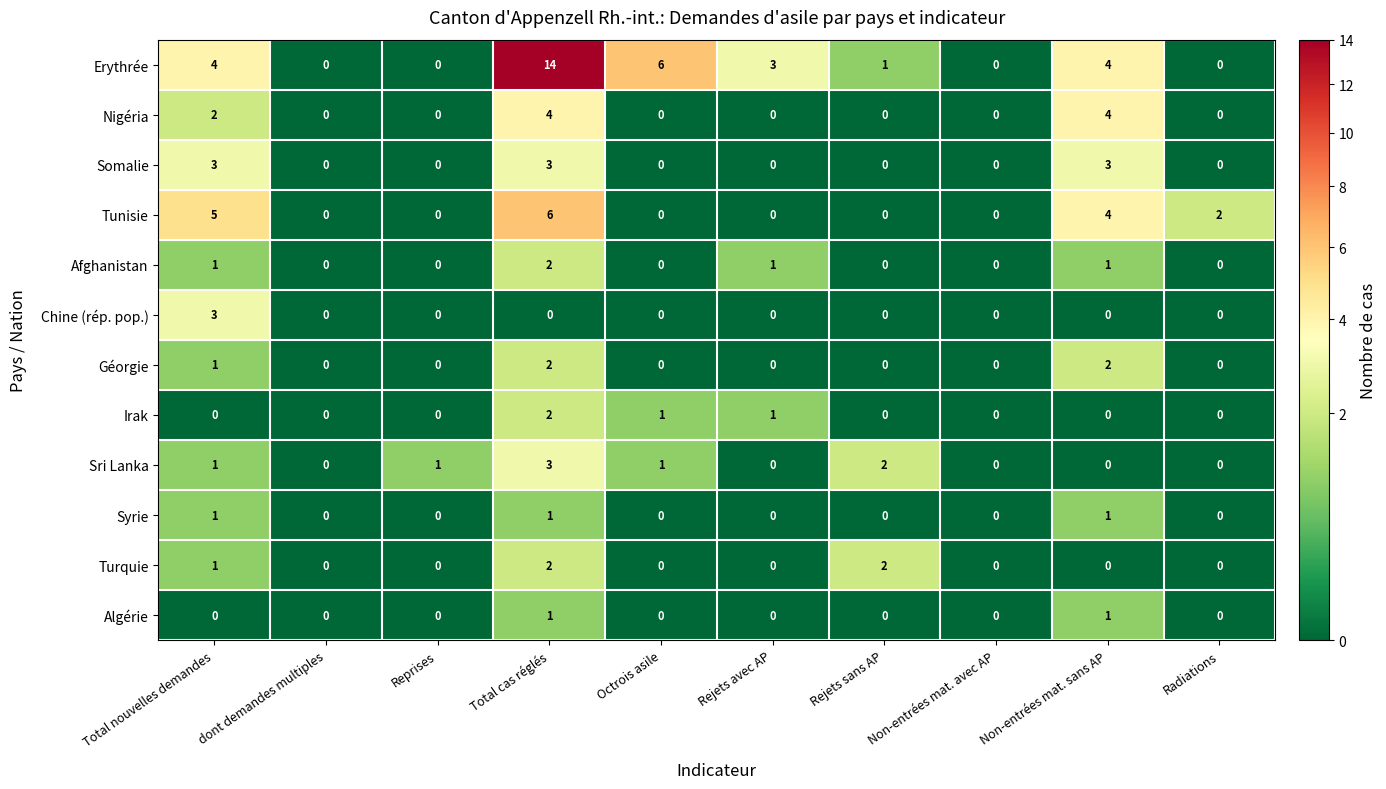

What is the difference between the second highest and minimum values in the Somalie series?

3